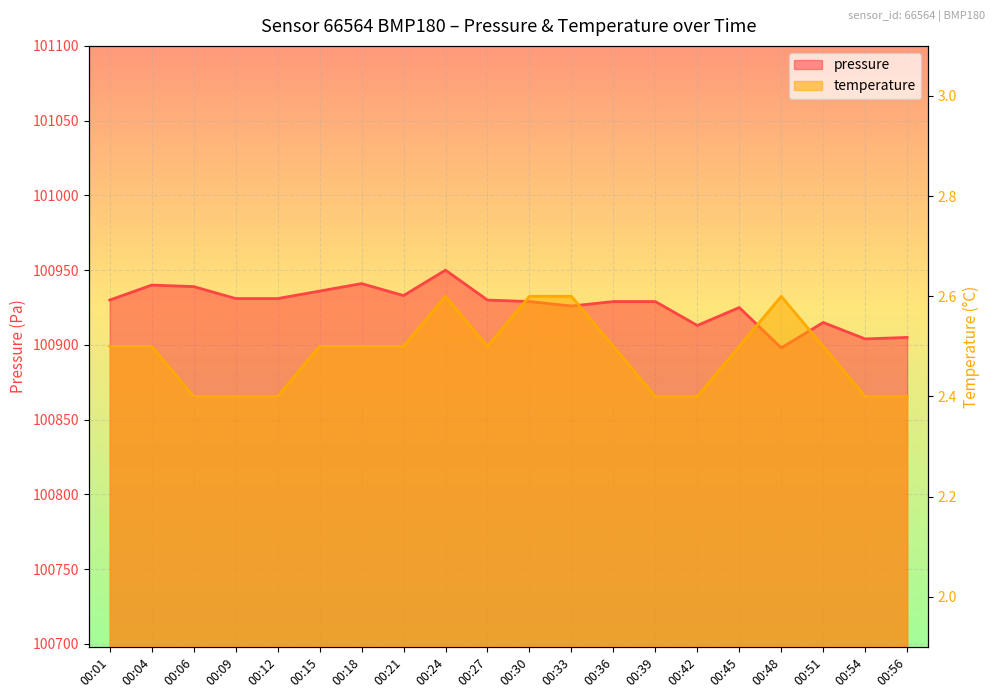

Reading left to right, transcribe all the data shown in this chart.

pressure: 100930.0	100940.0	100939.0	100931.0	100931.0	100936.0	100941.0	100933.0	100950.0	100930.0	100929.0	100926.0	100929.0	100929.0	100913.0	100925.0	100898.0	100915.0	100904.0	100905.0
temperature: 2.5	2.5	2.4	2.4	2.4	2.5	2.5	2.5	2.6	2.5	2.6	2.6	2.5	2.4	2.4	2.5	2.6	2.5	2.4	2.4